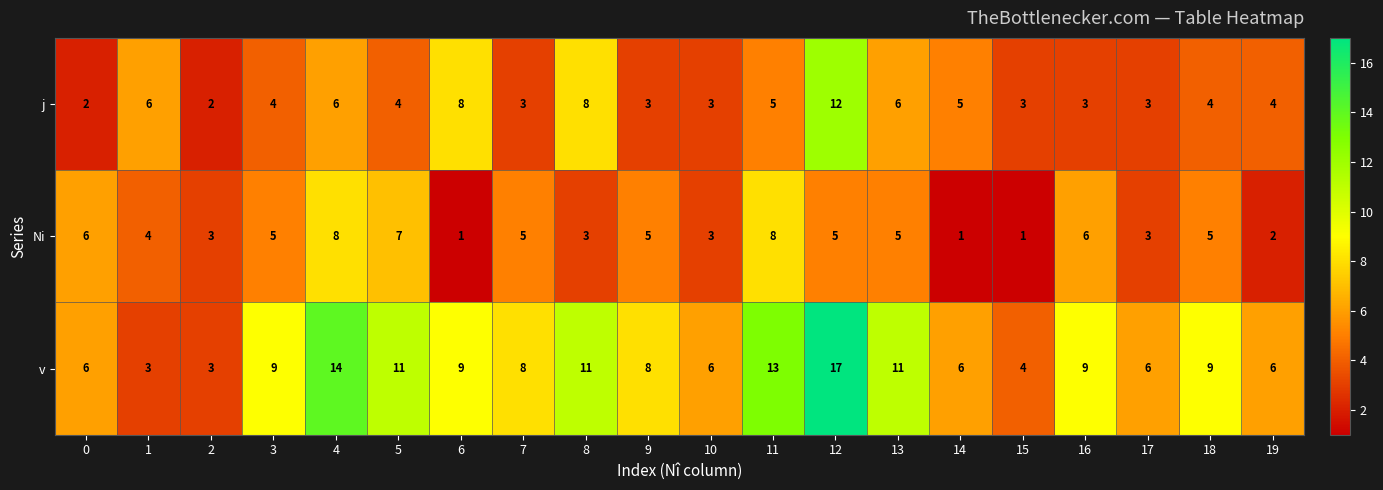

The value of j at 5 is 7. True or false?

False